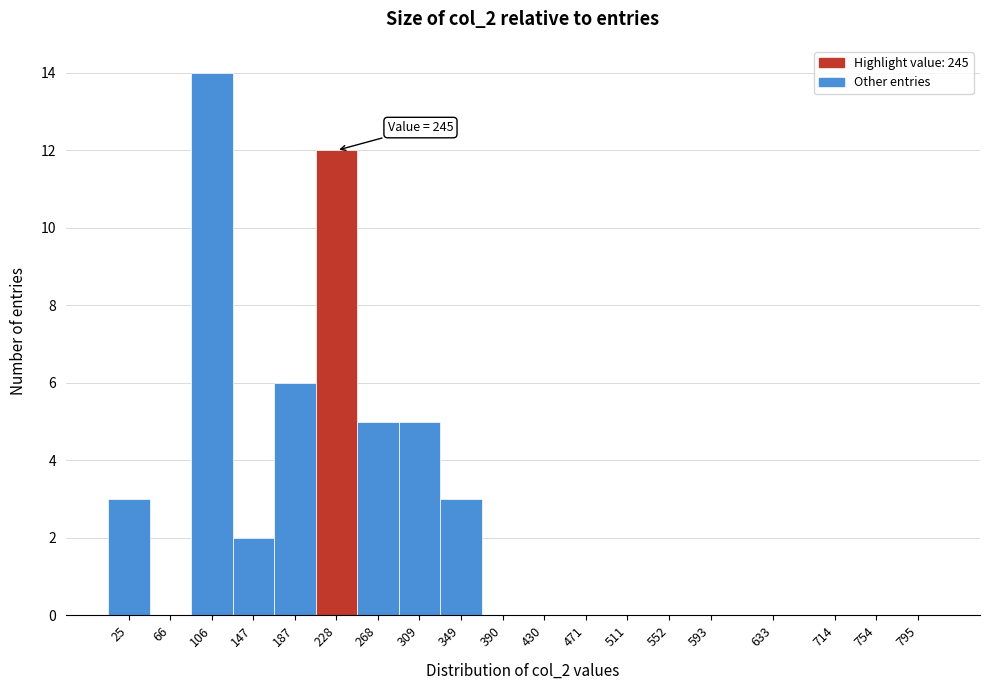

Reading left to right, list all the values displayed in this chart.

25=3	66=0	106=14	147=2	187=6	228=12	268=5	309=5	349=3	390=0	430=0	471=0	511=0	552=0	593=0	633=0	714=0	754=0	795=0